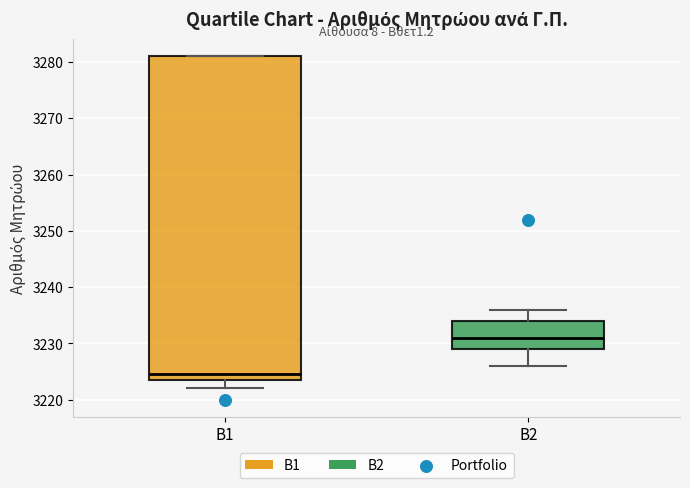

Which box's median line is the highest?

Β2